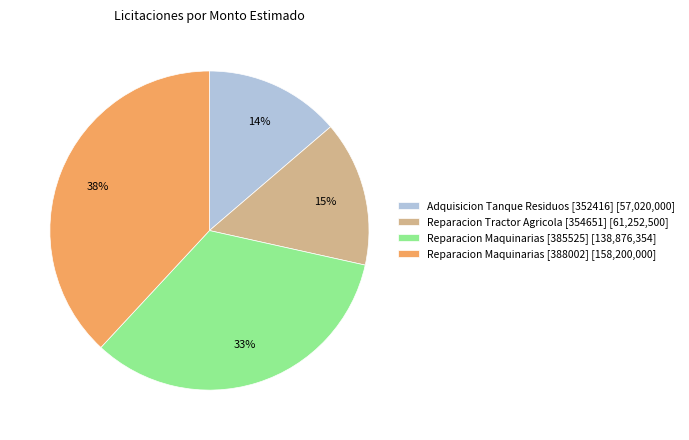

To the nearest percent, what is the difference between the largest and smallest slice percentages?

24%